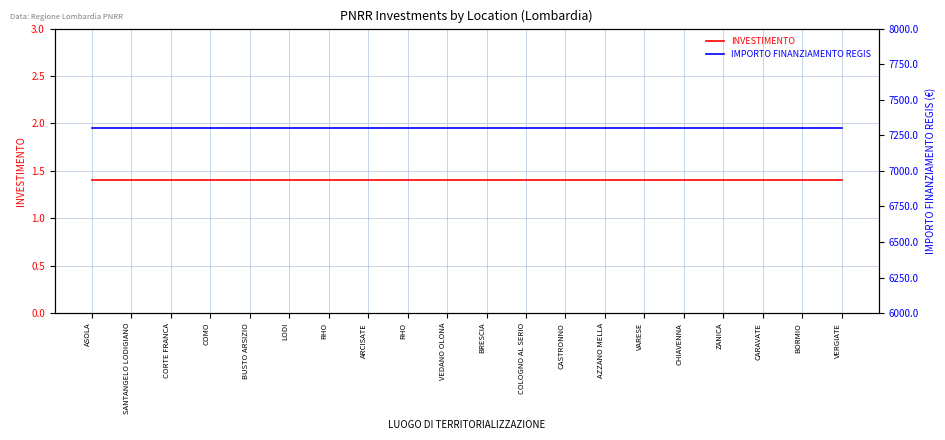

What is the value of the IMPORTO FINANZIAMENTO REGIS point at the 6th from the left?

7301.0